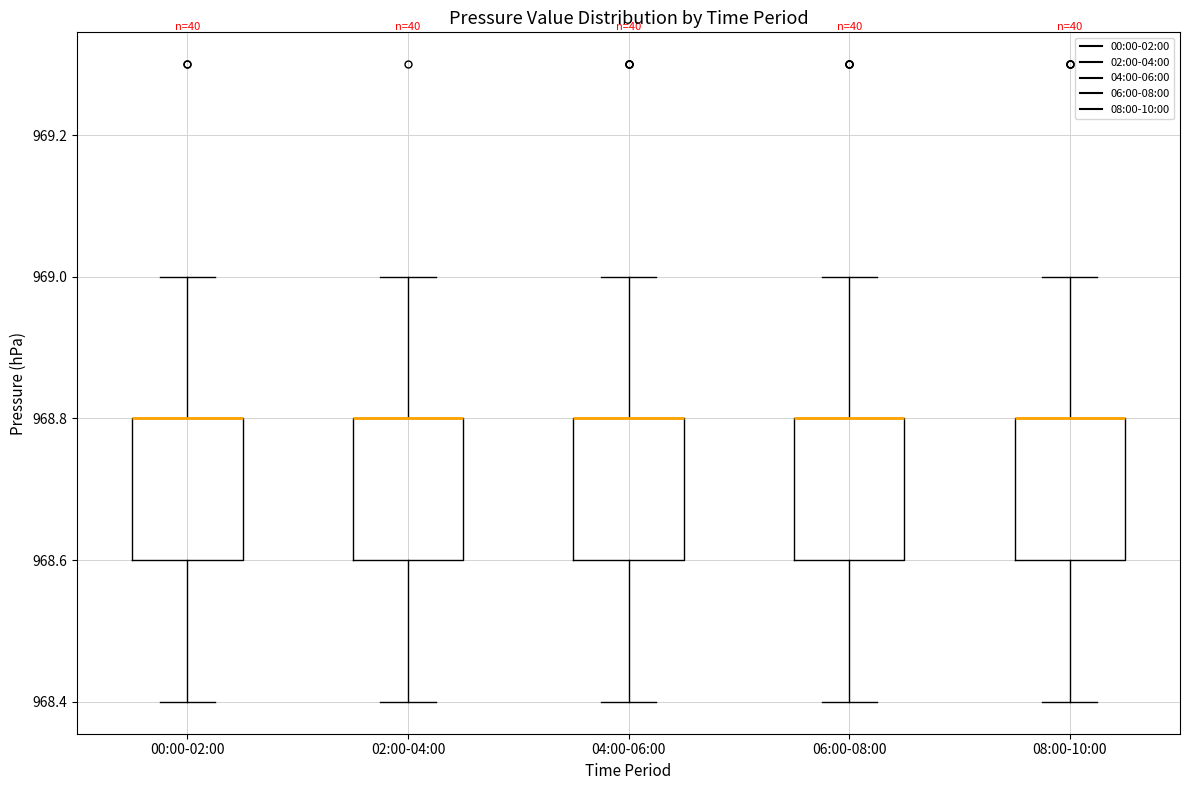

Reading left to right, transcribe this box plot: for each box, give where its median line is, the range the box spans, and where its two whiskers end, as read against the y-axis. The values are not printed on the chart, so give them approximately, as read against the axis.

00:00-02:00: median 968.8 (drawn on the box's upper edge), box 968.6 to 968.8, whiskers 968.4 to 969.0
02:00-04:00: median 968.8 (drawn on the box's upper edge), box 968.6 to 968.8, whiskers 968.4 to 969.0
04:00-06:00: median 968.8 (drawn on the box's upper edge), box 968.6 to 968.8, whiskers 968.4 to 969.0
06:00-08:00: median 968.8 (drawn on the box's upper edge), box 968.6 to 968.8, whiskers 968.4 to 969.0
08:00-10:00: median 968.8 (drawn on the box's upper edge), box 968.6 to 968.8, whiskers 968.4 to 969.0